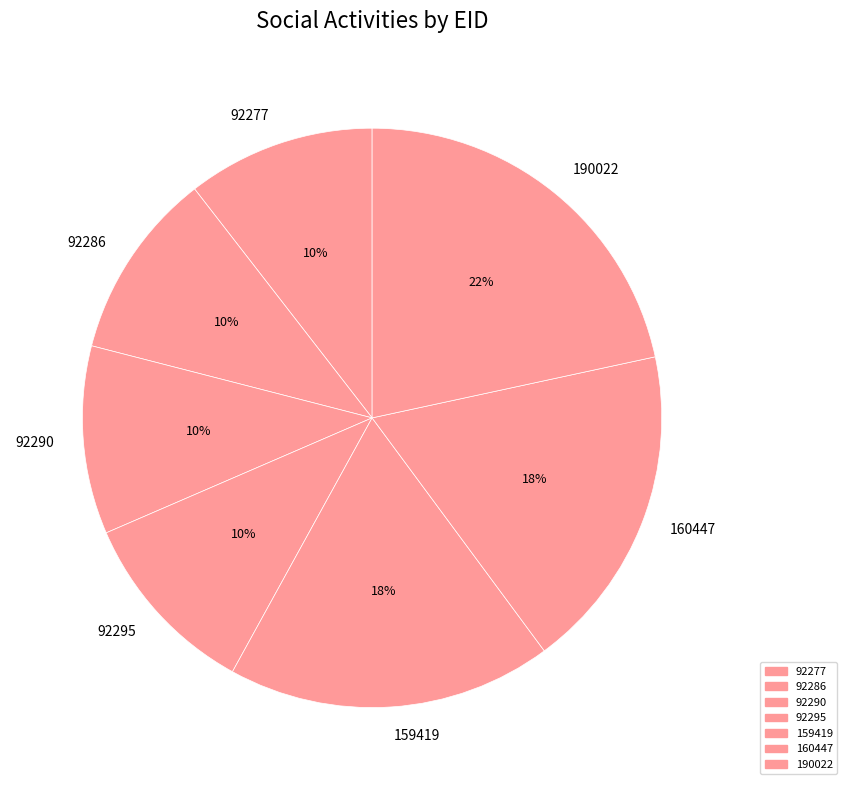

Count the number of slices in the pie.

7